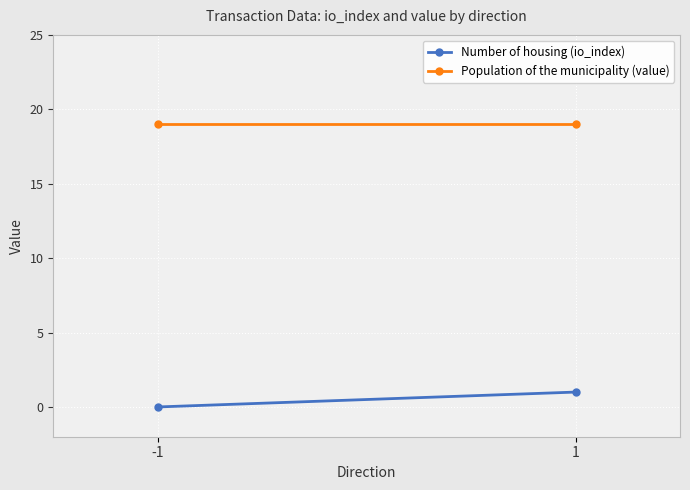

What is the difference between the highest and lowest values at 1?

18.0